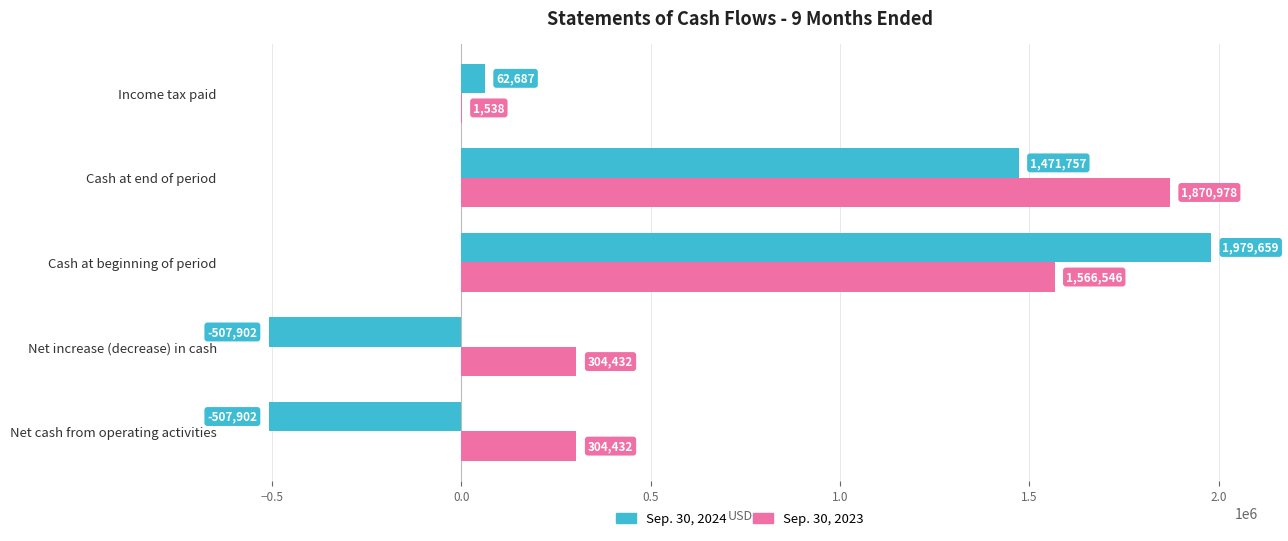

How many positive values does the Sep. 30, 2024 series have?

3